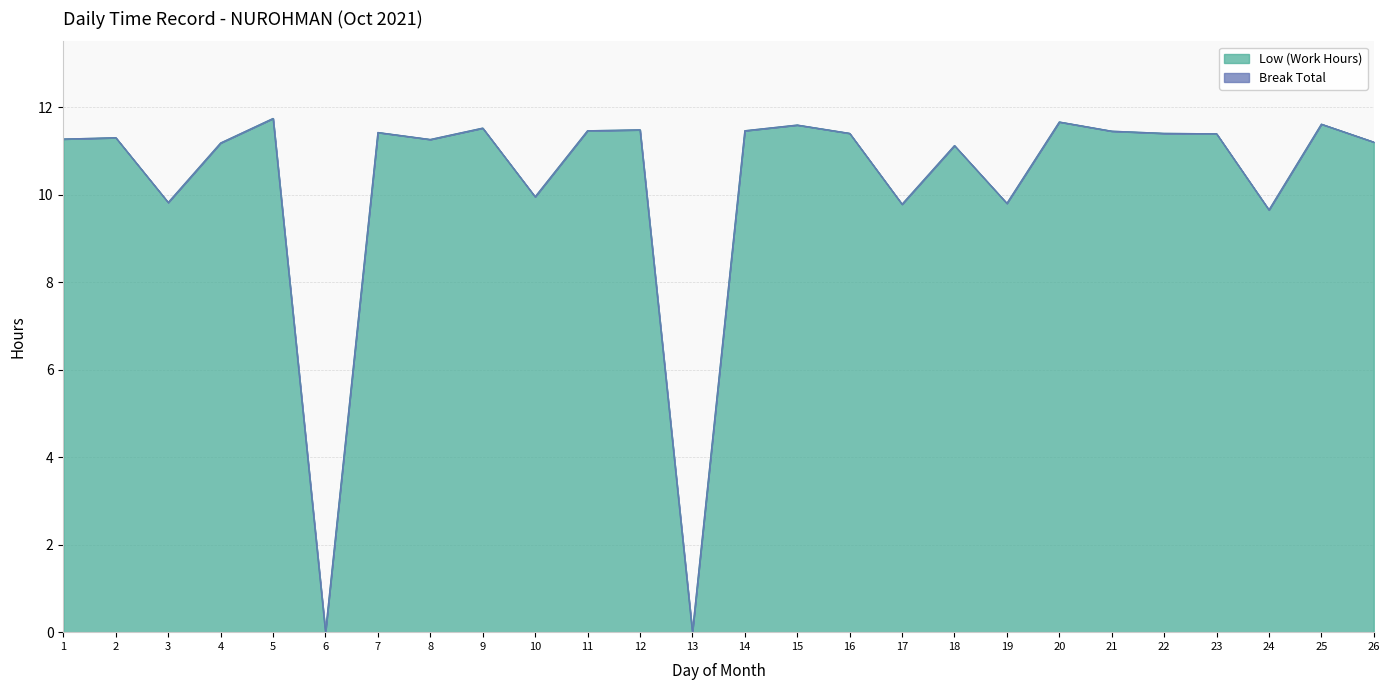

What is the difference between the values at 6 and 3?

9.8